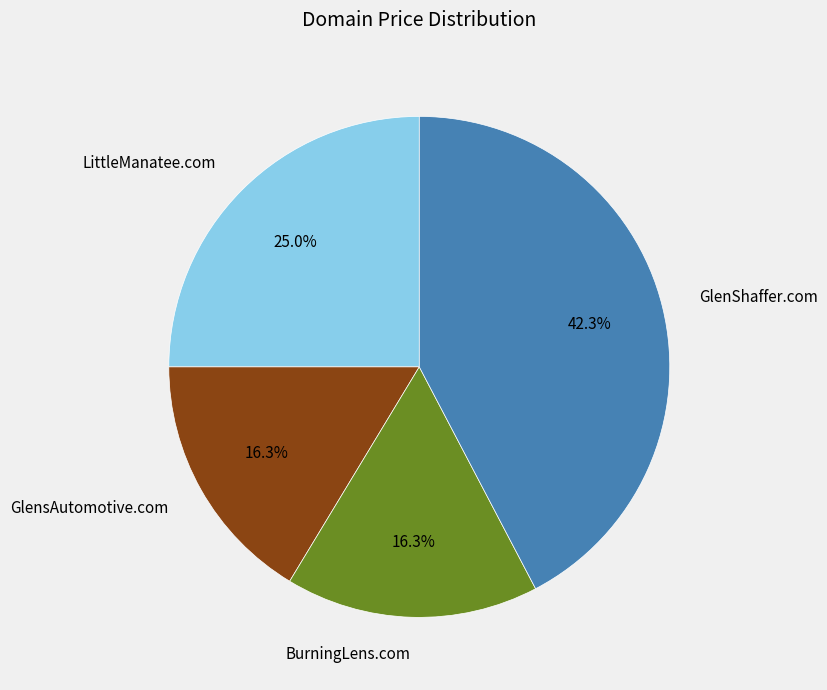

How many segments does this pie chart have?

4